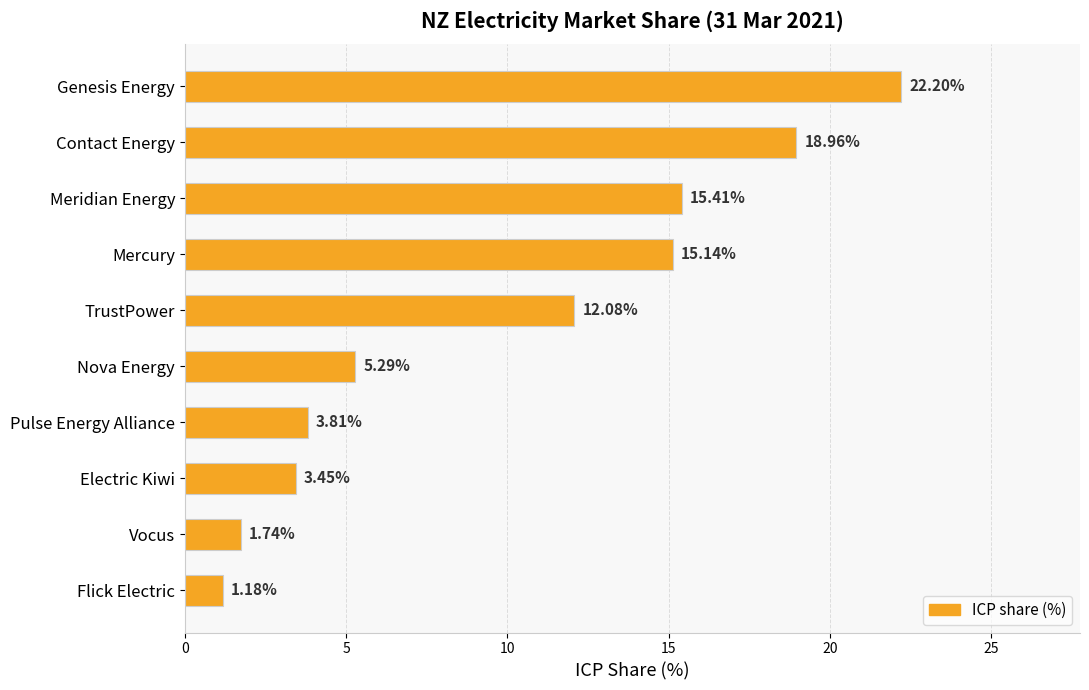

What is the label of the 7th bar from the bottom?

Mercury